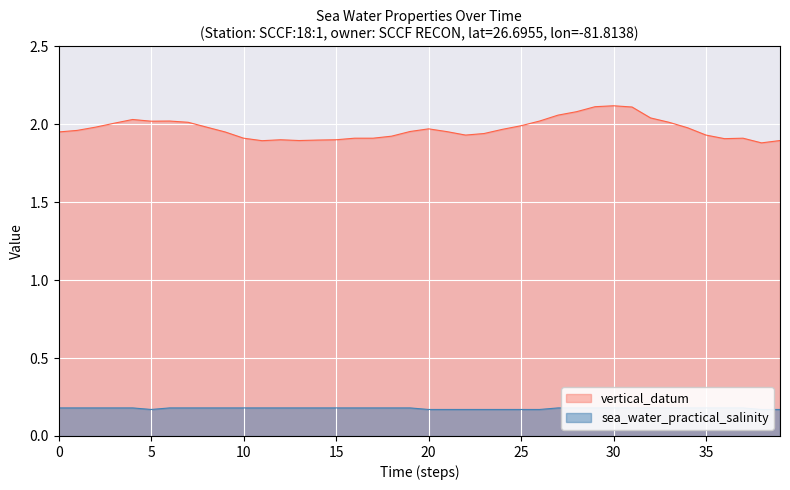

What is the difference between the maximum and minimum values in the vertical_datum series?

0.2